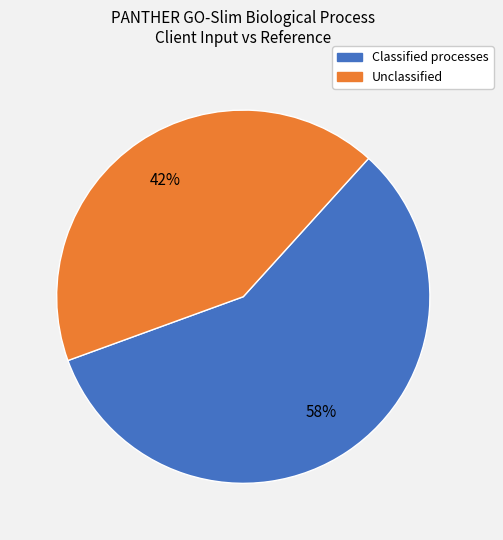

Is there any slice that represents more than half of the pie?

Yes